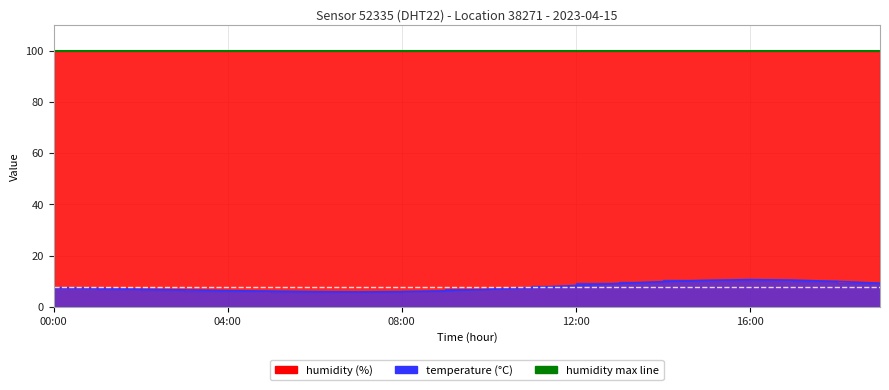

What is the difference between the values at 05:00 and 00:00?

1.3